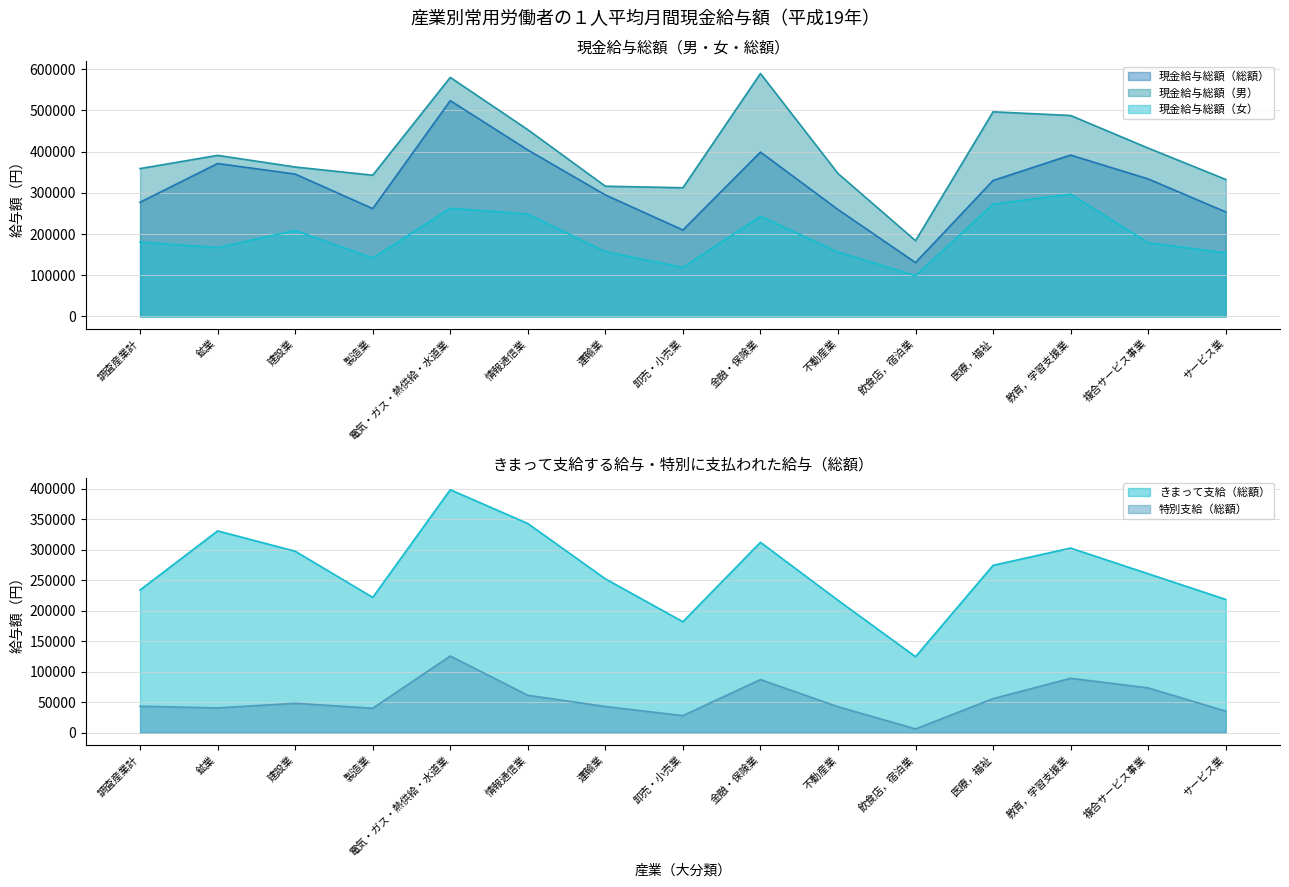

What are all the series names shown in the legend?

現金給与総額（総額）, 現金給与総額（男）, 現金給与総額（女）, きまって支給（総額）, 特別支給（総額）